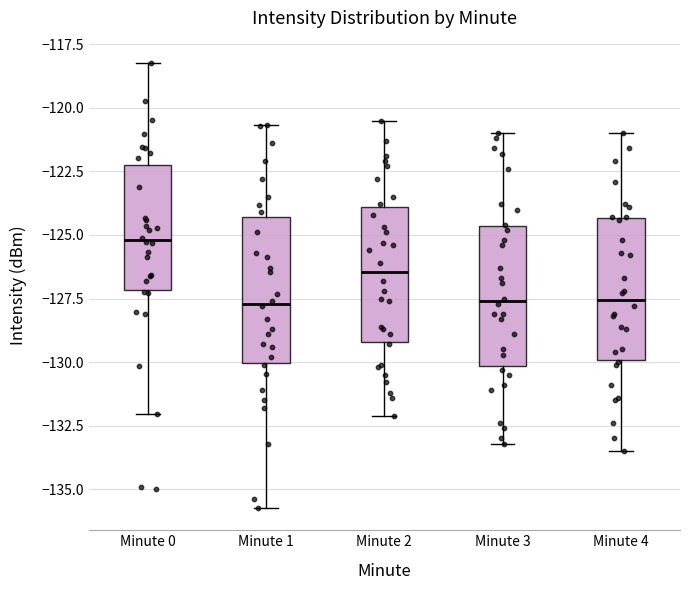

Reading left to right, transcribe this box plot: for each box, give where its median line is, the range the box spans, and where its two whiskers end, as read against the y-axis. The values are not printed on the chart, so give them approximately, as read against the axis.

Minute 0: median -125.0, box -127.0 to -122.5, whiskers -132.0 to -118.0
Minute 1: median -127.5, box -130.0 to -124.5, whiskers -135.5 to -120.5
Minute 2: median -126.5, box -129.0 to -124.0, whiskers -132.0 to -120.5
Minute 3: median -127.5, box -130.0 to -124.5, whiskers -133.0 to -121.0
Minute 4: median -127.5, box -130.0 to -124.5, whiskers -133.5 to -121.0